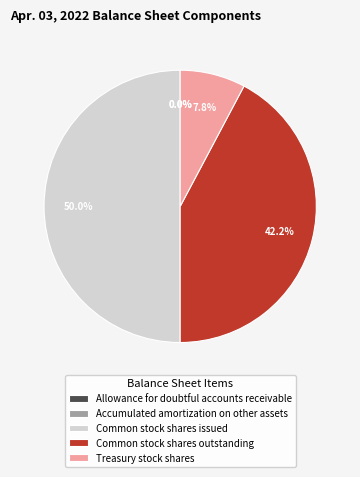

Approximately how many times larger is the value at Common stock shares outstanding compared to Common stock shares issued?

0.8